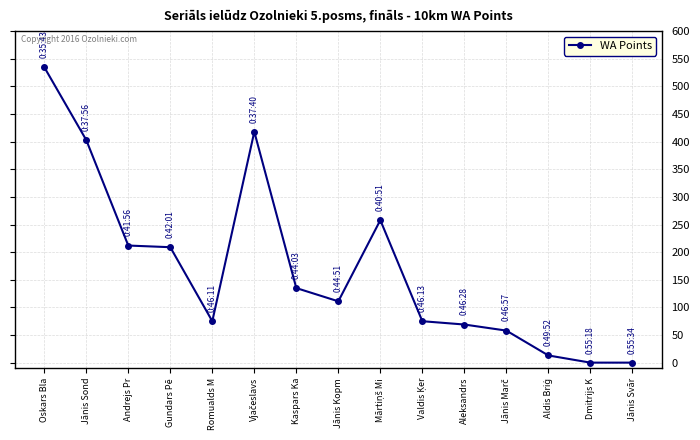

What position from the right is Andrejs Pr?

13